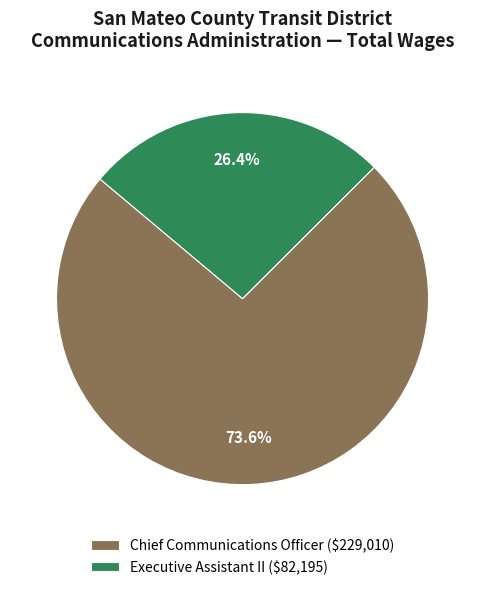

To the nearest percent, what is the difference between the Chief Communications Officer and Executive Assistant II slice percentages?

47%